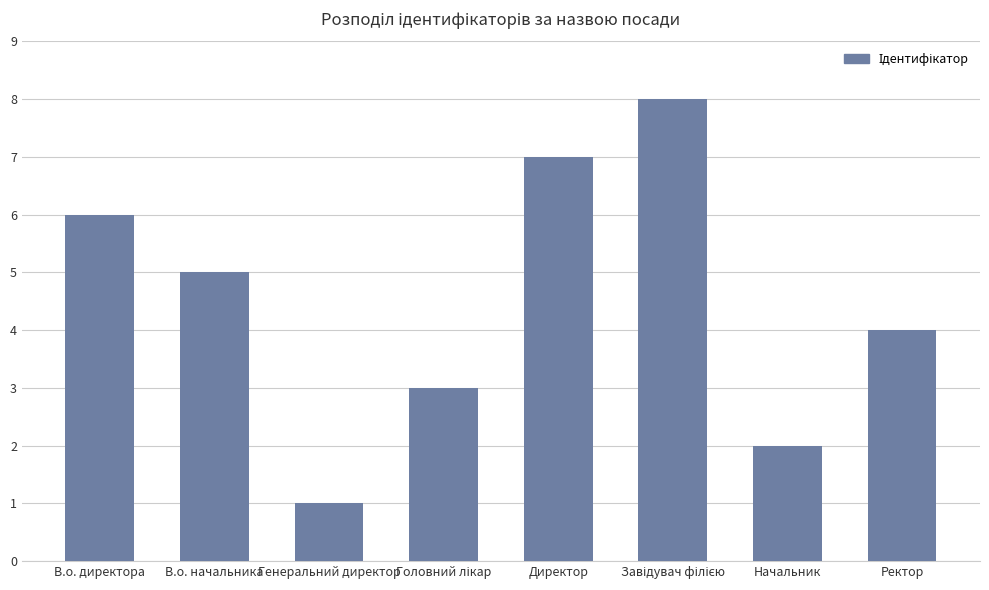

The value at Директор is 7. True or false?

True